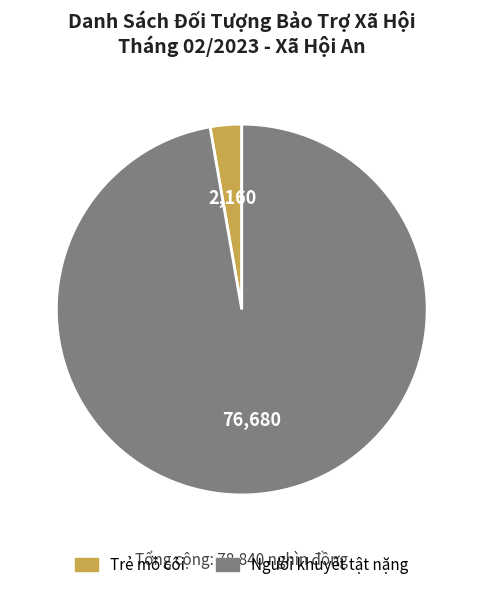

Count the number of slices in the pie.

2